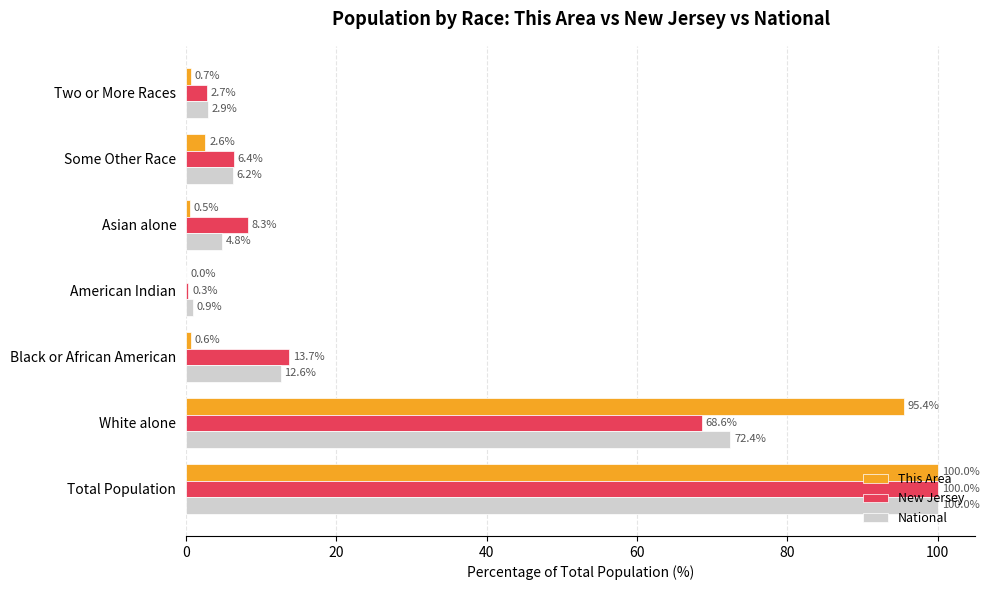

Which category has the highest value in the New Jersey series?

Total Population